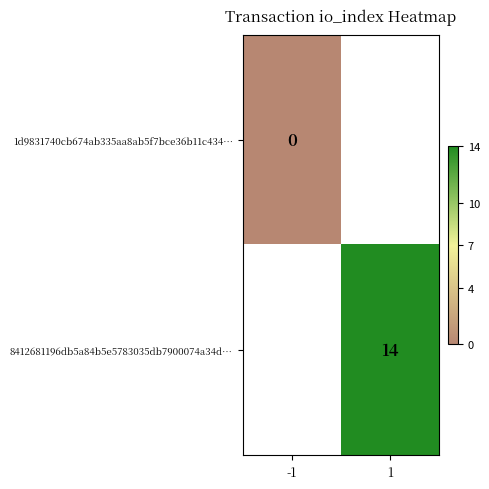

The value of 8412681196db5a84b5e5783035db7900074a34d… at 1 is 14. True or false?

True